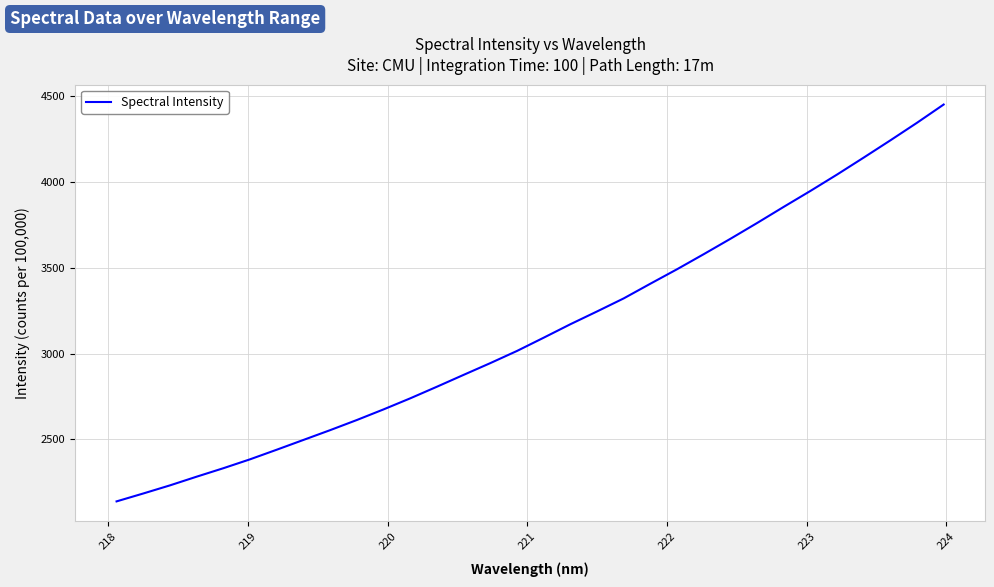

How many values are below 3092?

16